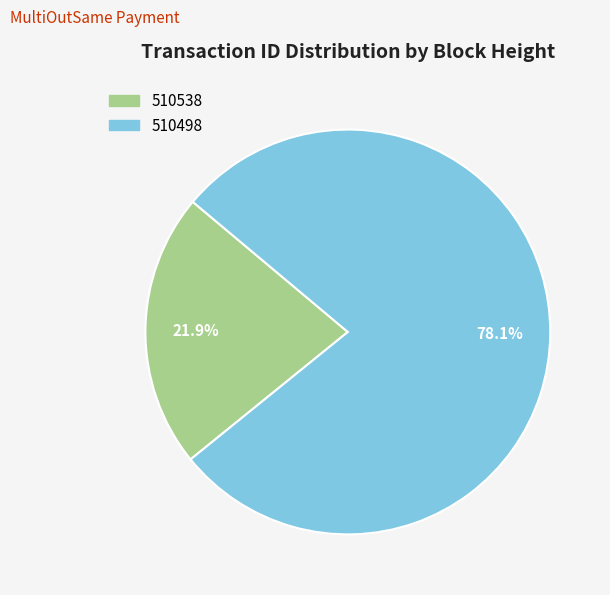

What percentage is the 510498 slice, to the nearest percent?

78%